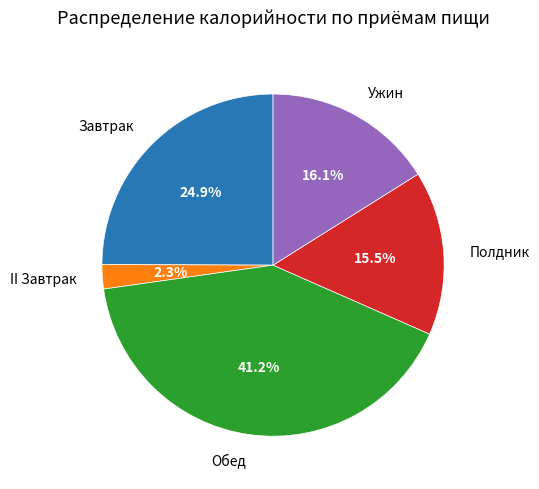

How many slices are in this pie chart?

5